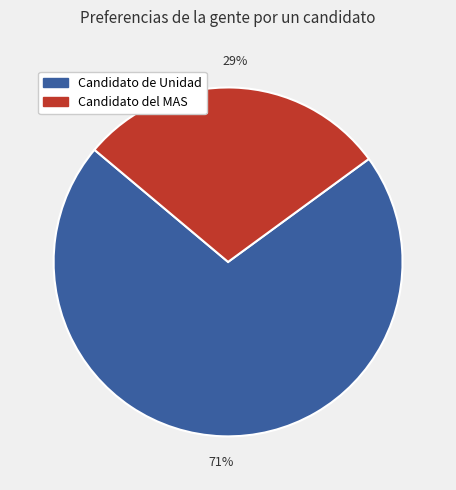

To the nearest percent, what is the difference between the largest and smallest slice percentages?

42%